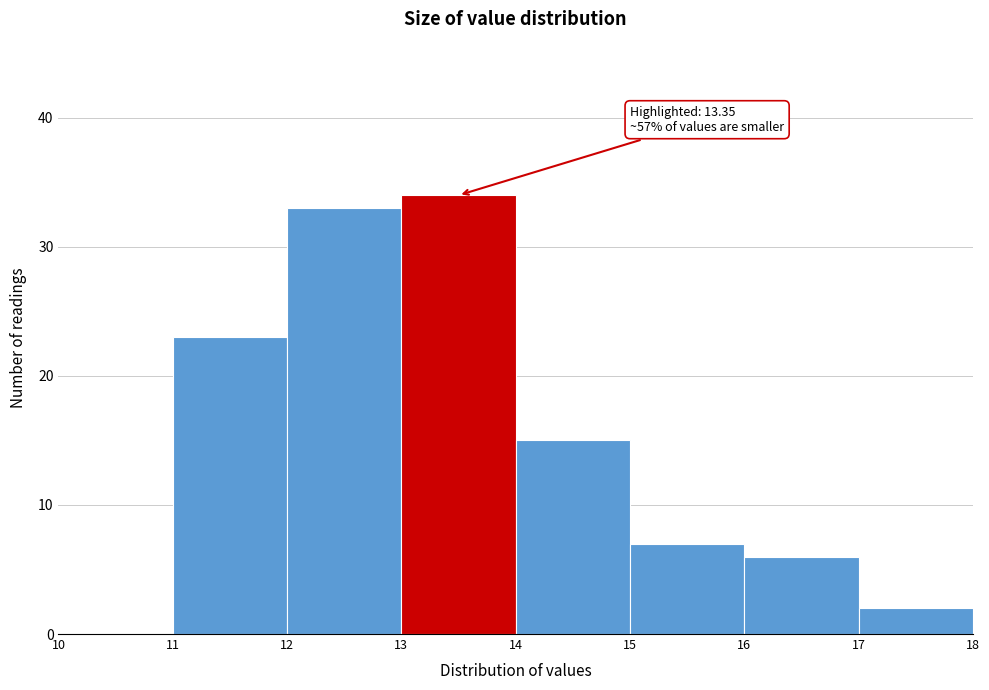

Over which range of the x-axis is the bar tallest?

13 to 14